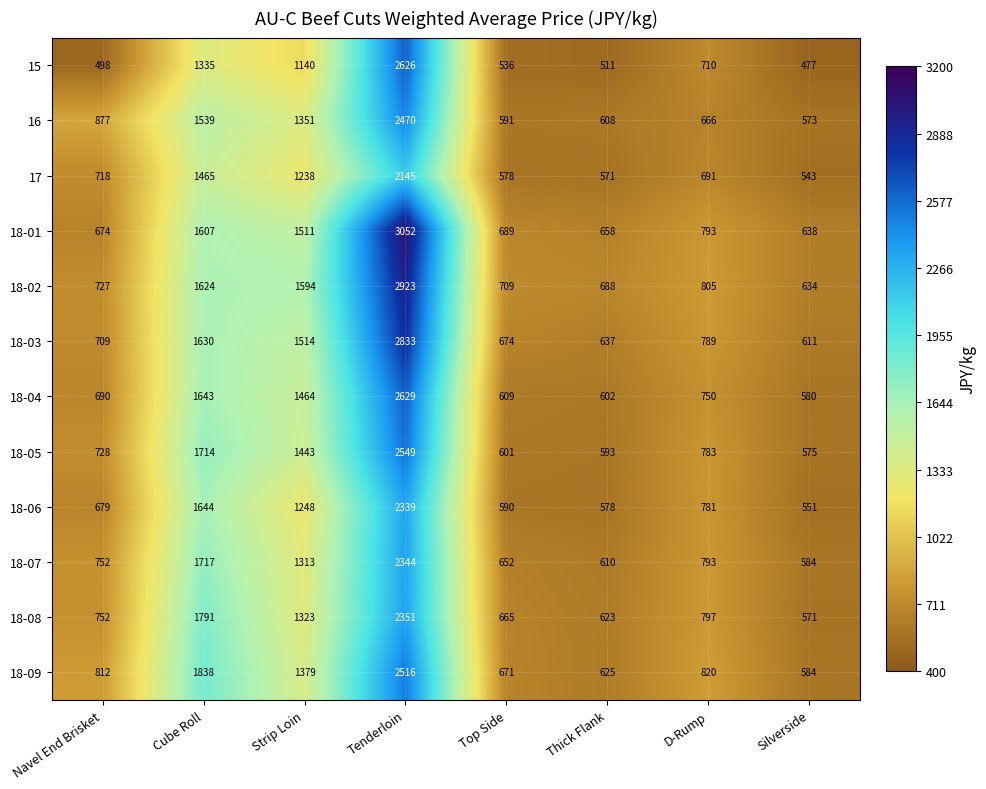

At how many categories does at least one series exceed 568?

8